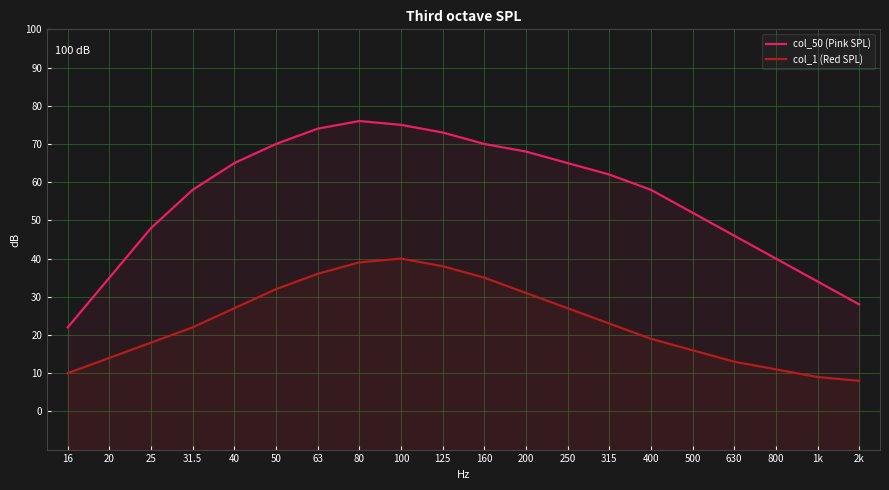

At 500, list the series in order from largest to smallest.

col_50 (Pink SPL), col_1 (Red SPL)